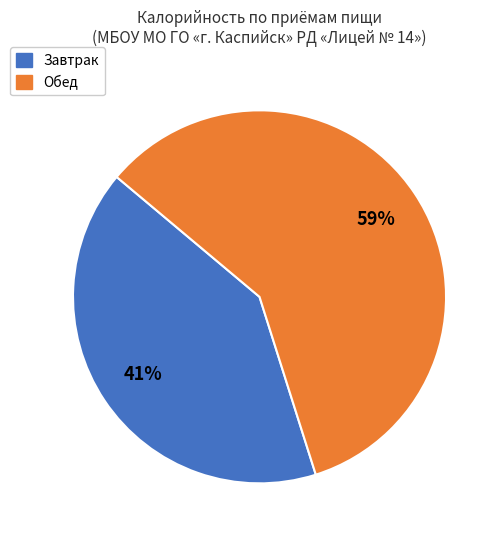

To the nearest percent, what is the average slice percentage?

50%